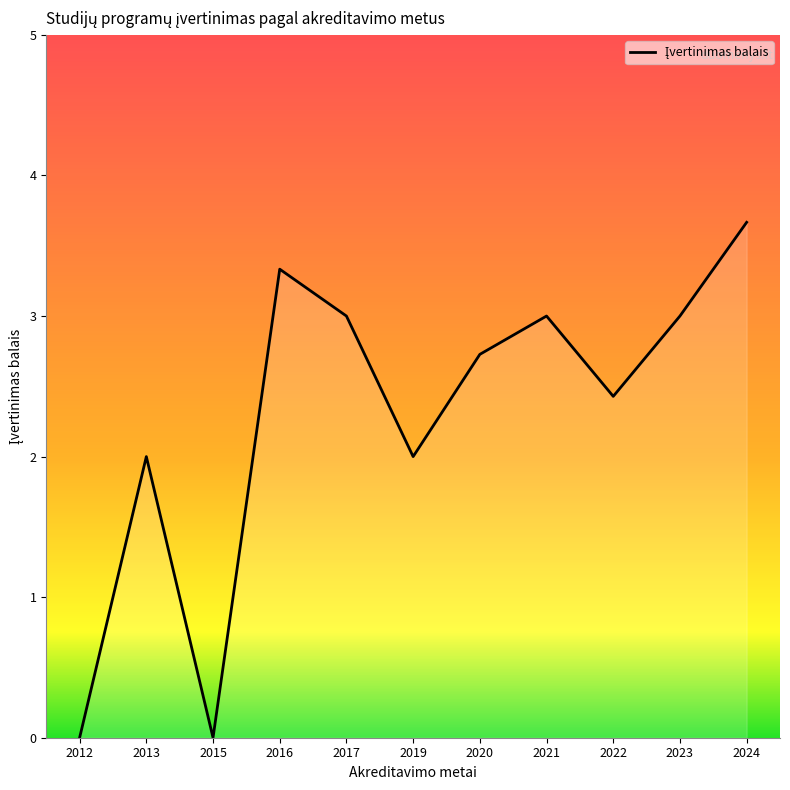

Is it true that the value at 2013 is 2.0?

True